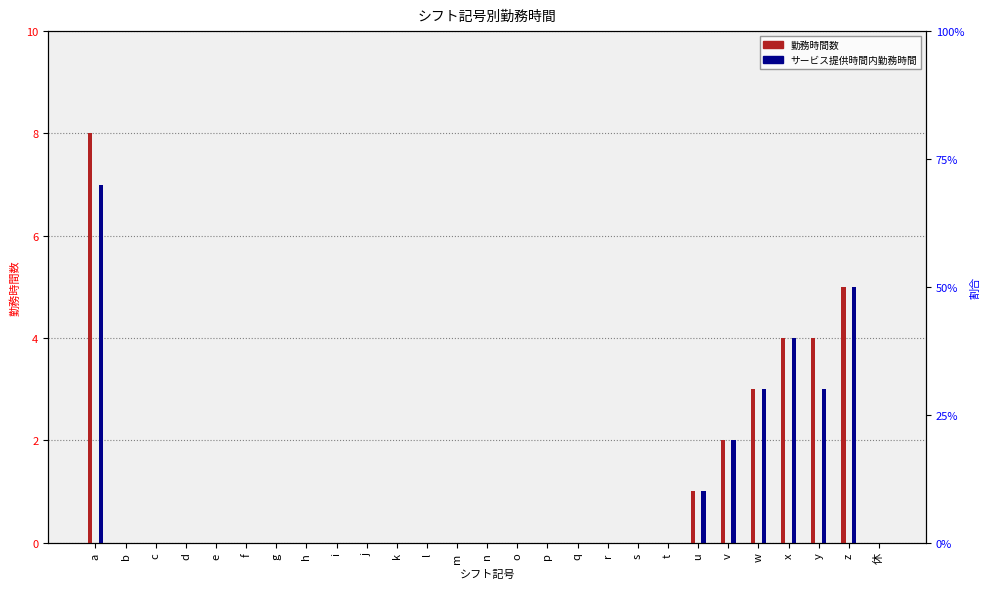

Is it true that 勤務時間数 equals 0 at n?

True